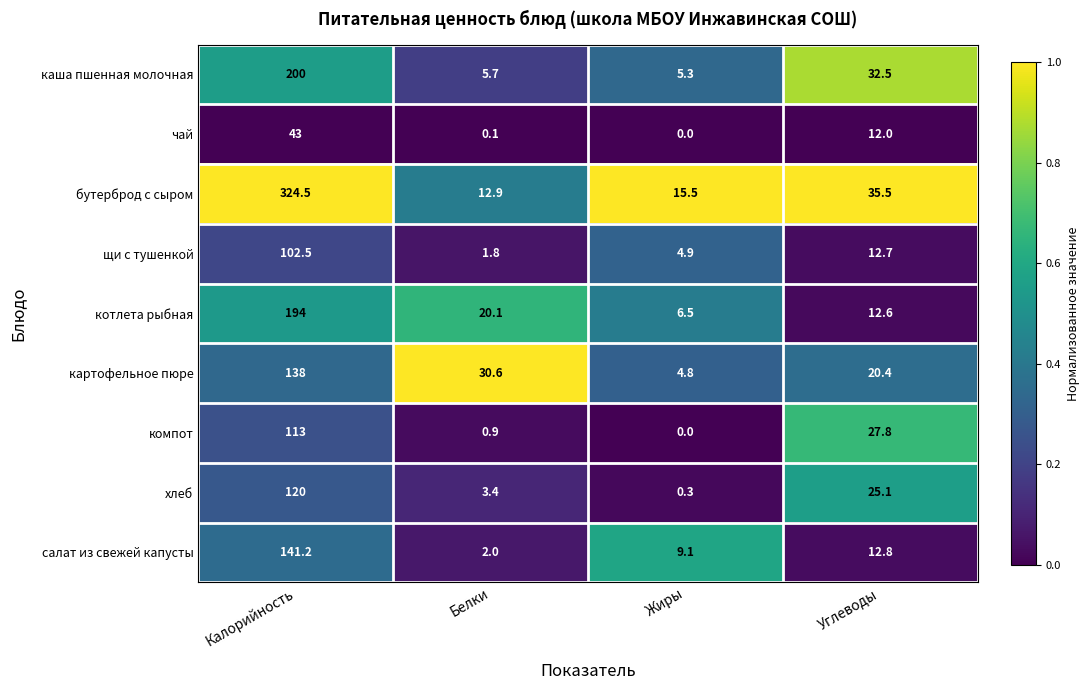

Is the value of картофельное пюре at Калорийность greater than the value of чай at Калорийность?

Yes